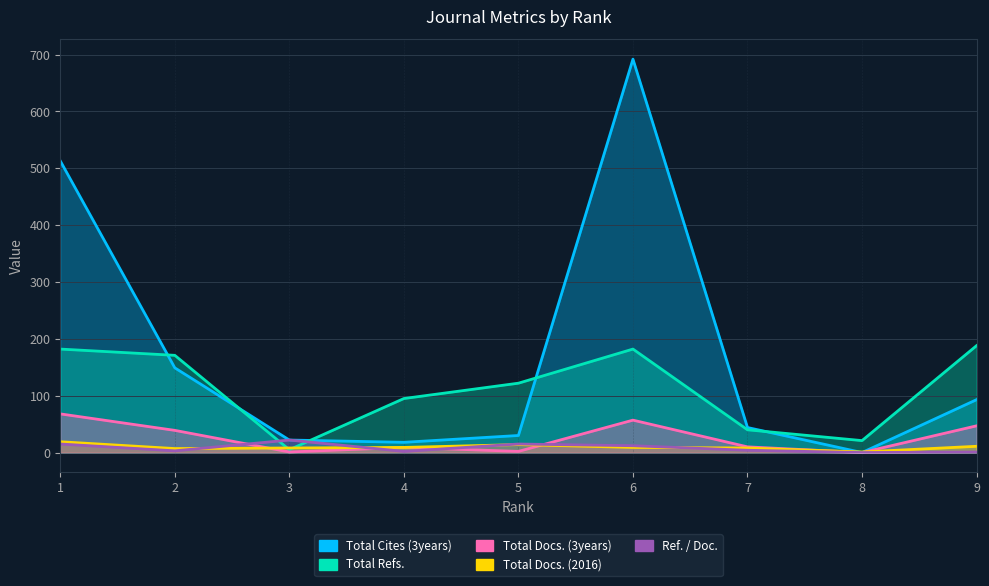

What are all the series names shown in the legend?

Total Docs. (2016), Total Docs. (3years), Total Refs., Total Cites (3years), Ref. / Doc.